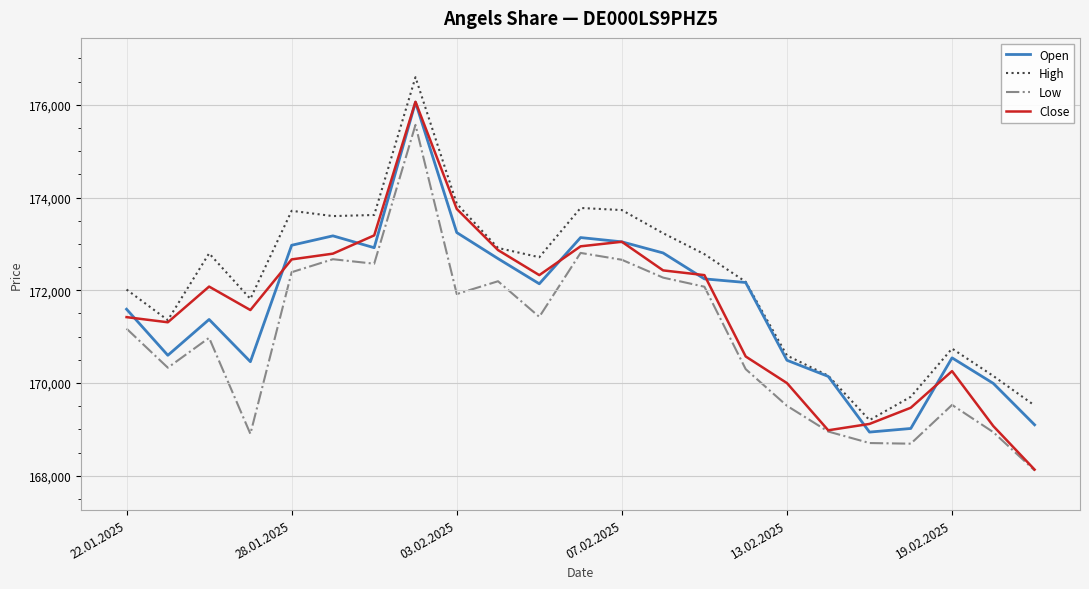

True or false: Low and High intersect in this chart.

False